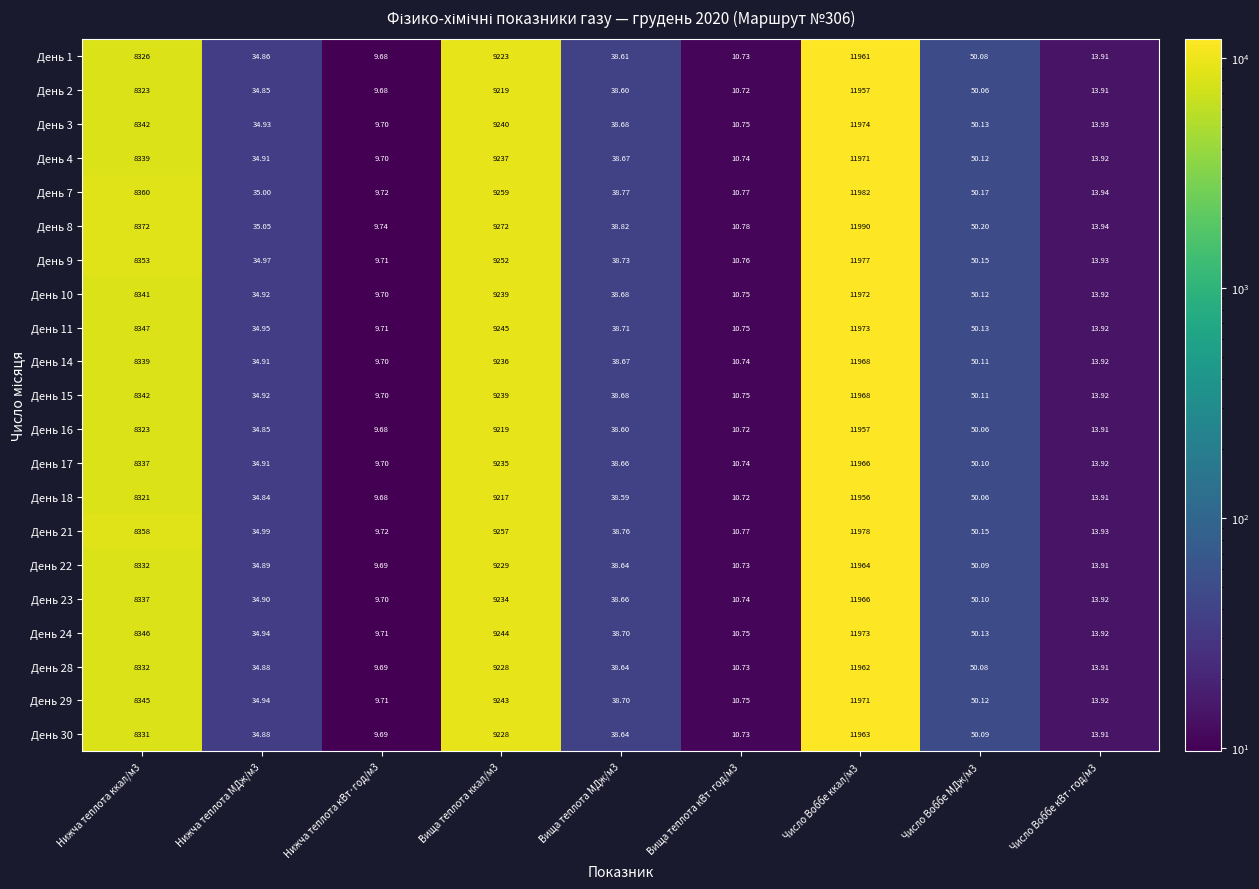

Is the value of День 9 at Нижча теплота ккал/м3 greater than the value of День 8 at Число Воббе ккал/м3?

No